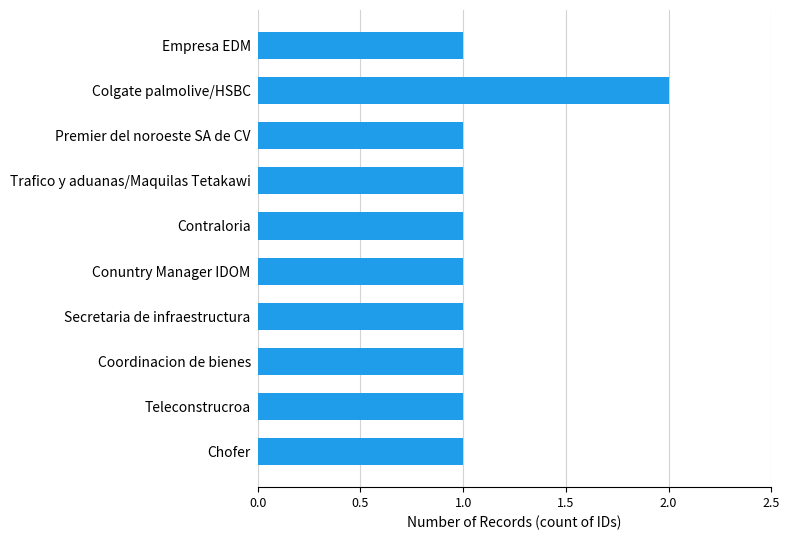

Count the number of data series in this chart.

1